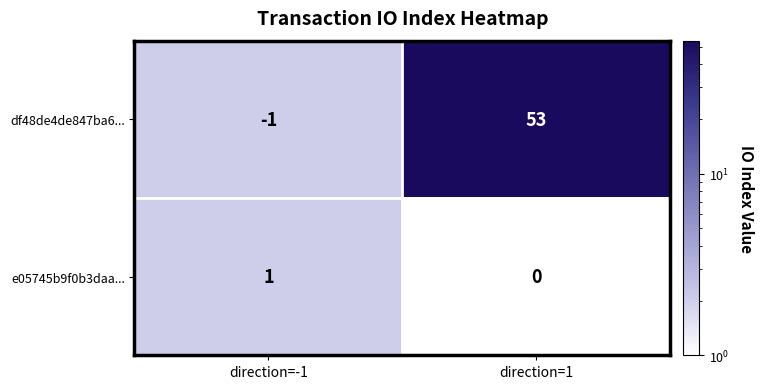

What is the average value of the df48de4de847ba6... series?

26